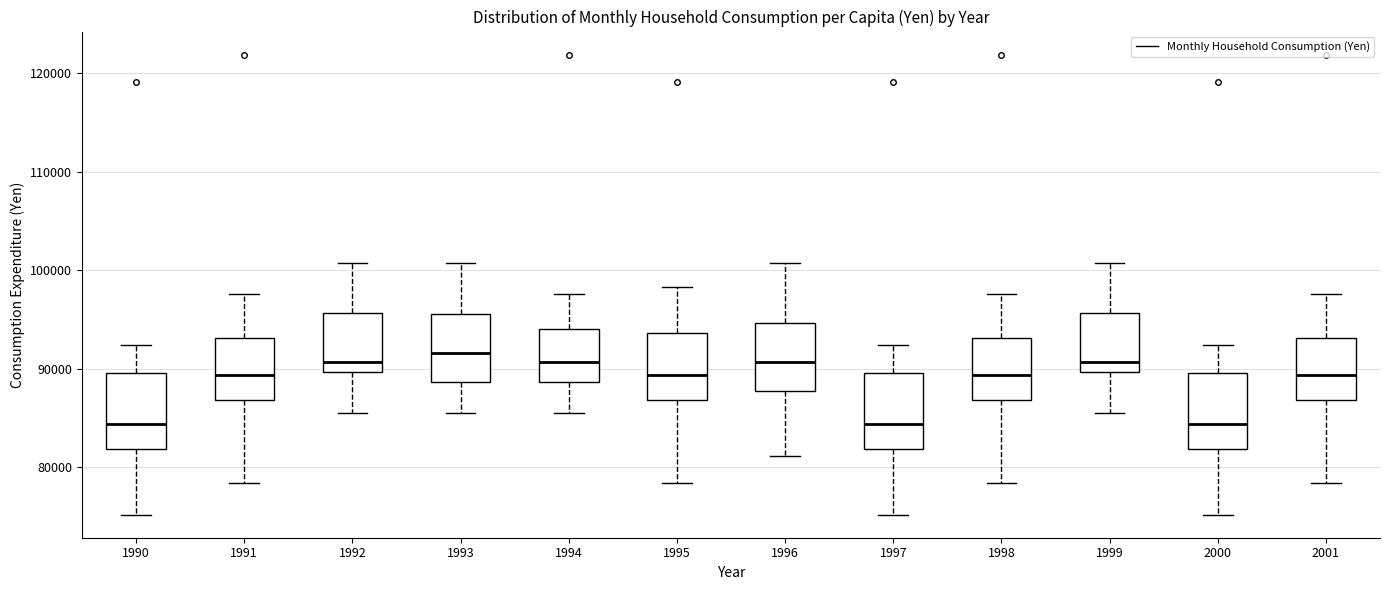

Reading left to right, transcribe this box plot: for each box, give where its median line is, the range the box spans, and where its two whiskers end, as read against the y-axis. The values are not printed on the chart, so give them approximately, as read against the axis.

1990: median 84000, box 82000 to 90000, whiskers 75000 to 92000
1991: median 89000, box 87000 to 93000, whiskers 78000 to 98000
1992: median 91000, box 90000 to 96000, whiskers 86000 to 101000
1993: median 92000, box 89000 to 96000, whiskers 86000 to 101000
1994: median 91000, box 89000 to 94000, whiskers 86000 to 98000
1995: median 89000, box 87000 to 94000, whiskers 78000 to 98000
1996: median 91000, box 88000 to 95000, whiskers 81000 to 101000
1997: median 84000, box 82000 to 90000, whiskers 75000 to 92000
1998: median 89000, box 87000 to 93000, whiskers 78000 to 98000
1999: median 91000, box 90000 to 96000, whiskers 86000 to 101000
2000: median 84000, box 82000 to 90000, whiskers 75000 to 92000
2001: median 89000, box 87000 to 93000, whiskers 78000 to 98000